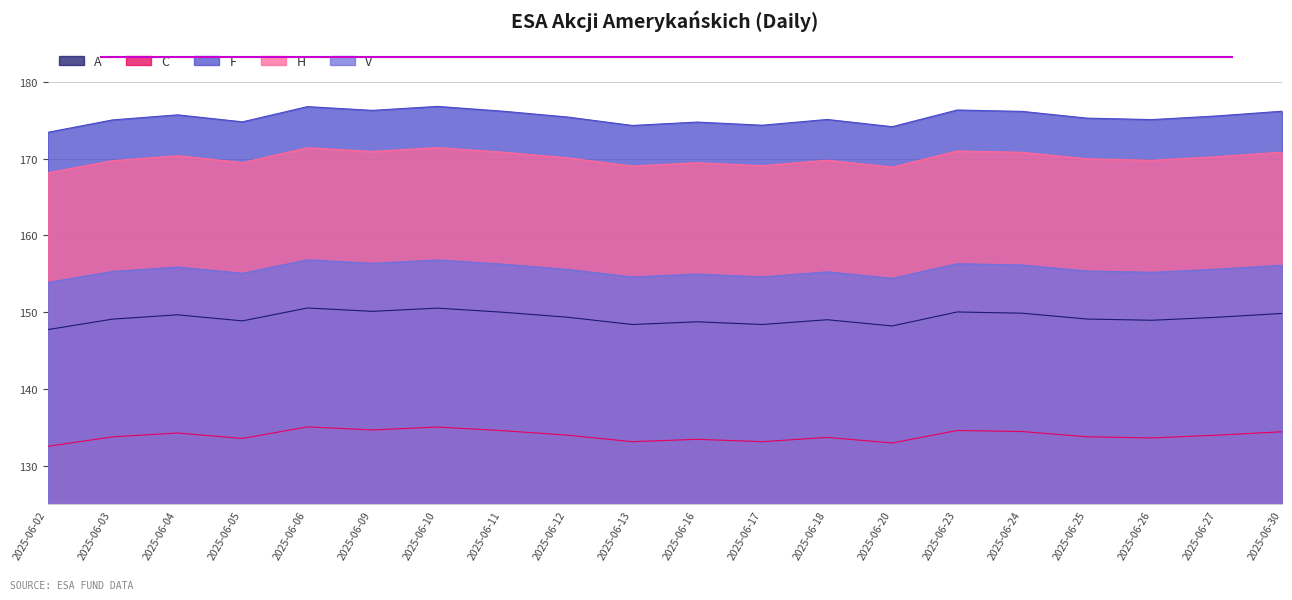

What is the difference between the maximum and minimum values in the F series?

3.4